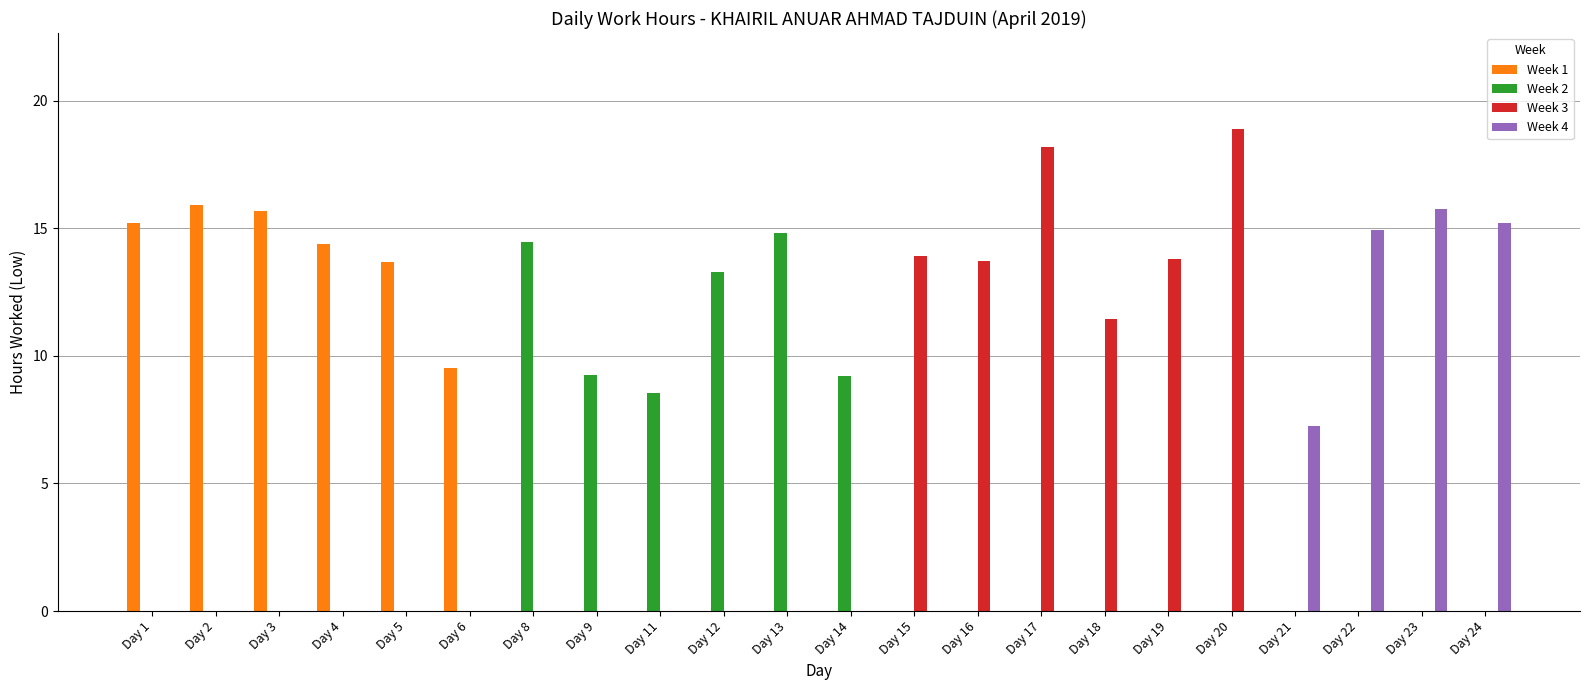

Where is Week 2 nearest to the value 7?

Day 11